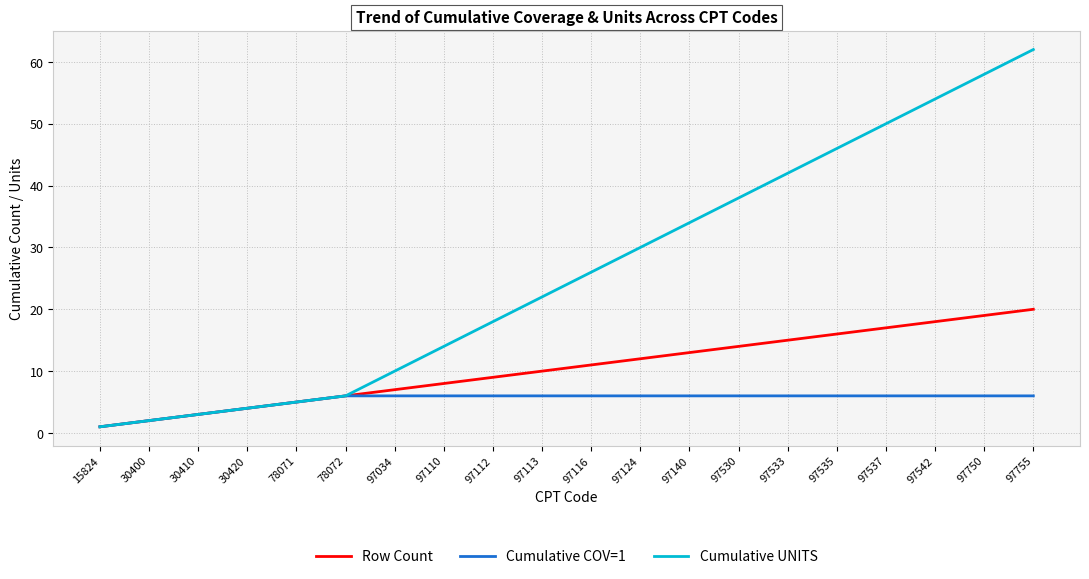

Rank the categories by Row Count value from highest to lowest.

97755, 97750, 97542, 97537, 97535, 97533, 97530, 97140, 97124, 97116, 97113, 97112, 97110, 97034, 78072, 78071, 30420, 30410, 30400, 15824